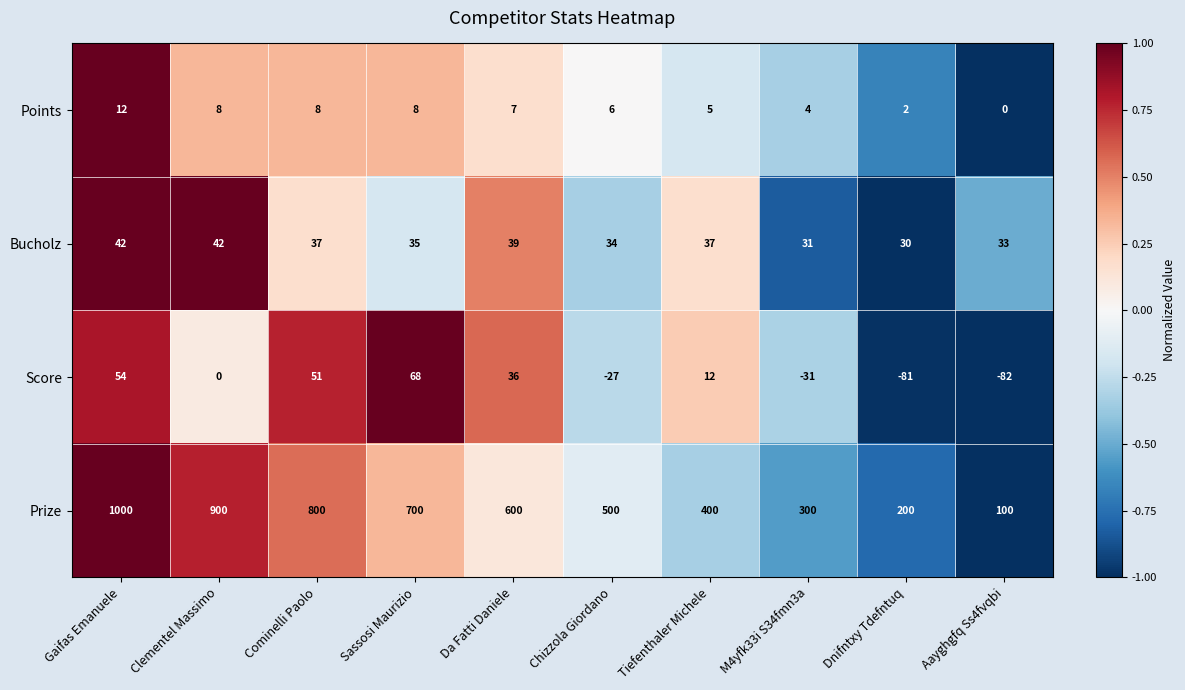

How many positive values does the Points series have?

9